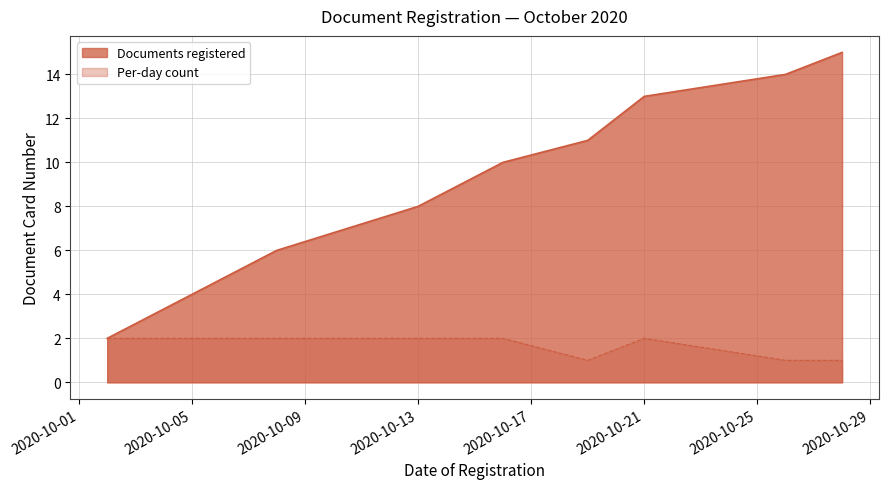

Which label corresponds to the largest value in the chart?

2020-10-28